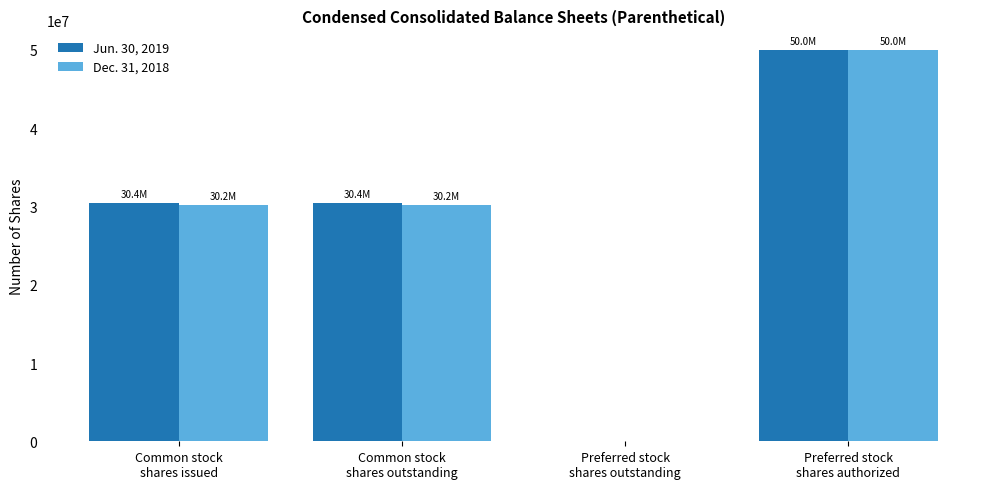

What is the maximum value shown in the chart?

50000000